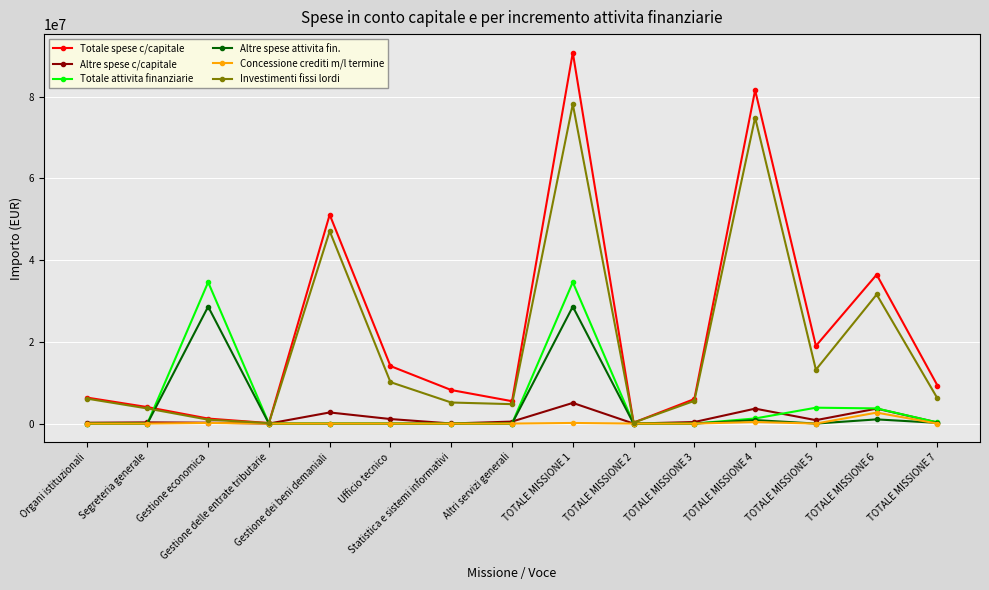

How many interior local peaks does the Totale spese c/capitale series have?

4